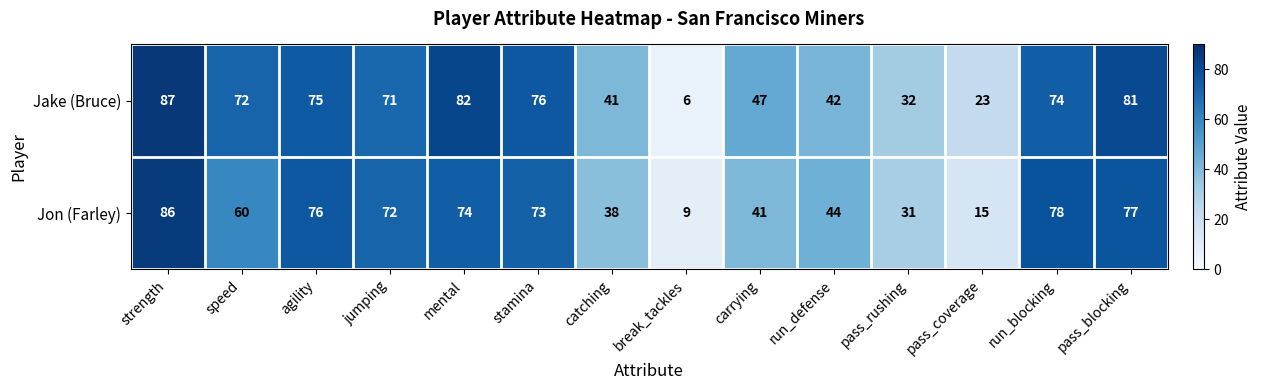

At which category is the sum across all series the highest?

strength